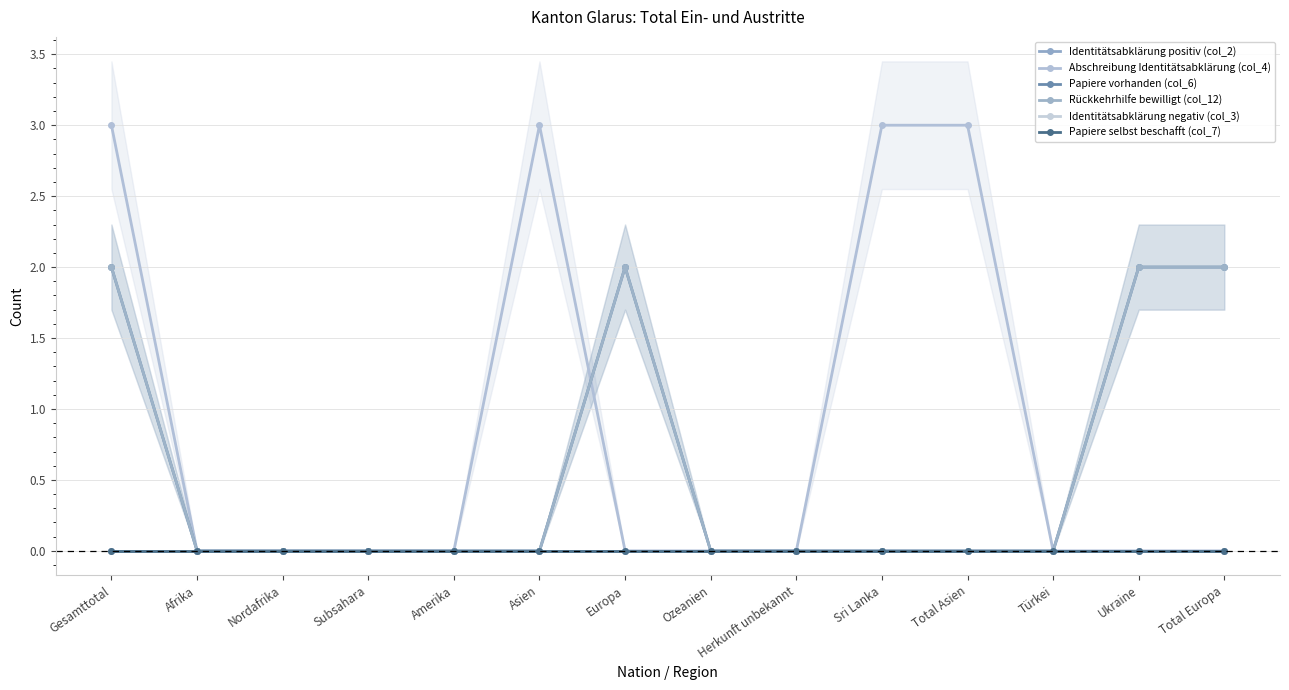

At which category is the sum across all series the highest?

Gesamttotal